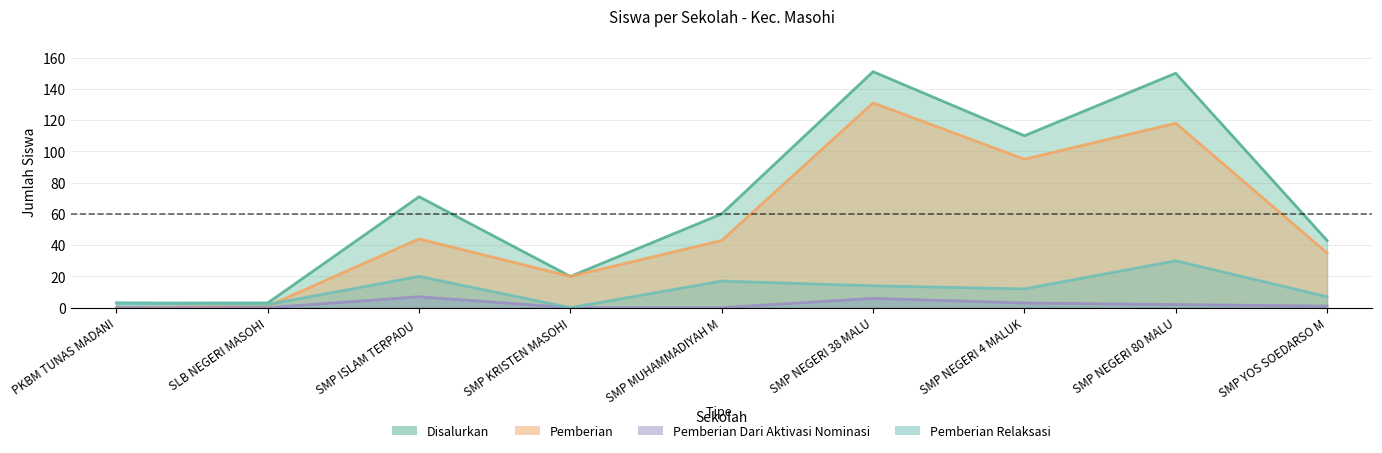

True or false: Pemberian and Pemberian Dari Aktivasi Nominasi cross at least once.

False